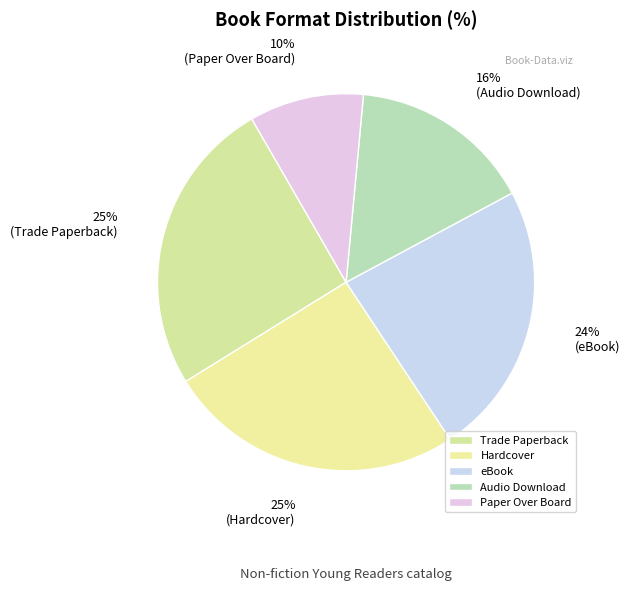

True or false: Trade Paperback accounts for 25% of the total.

True